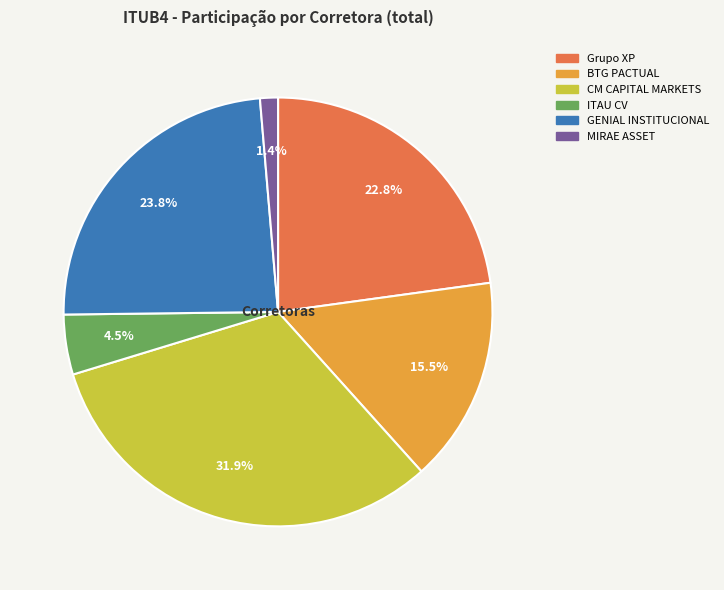

Is there any slice that represents more than half of the pie?

No